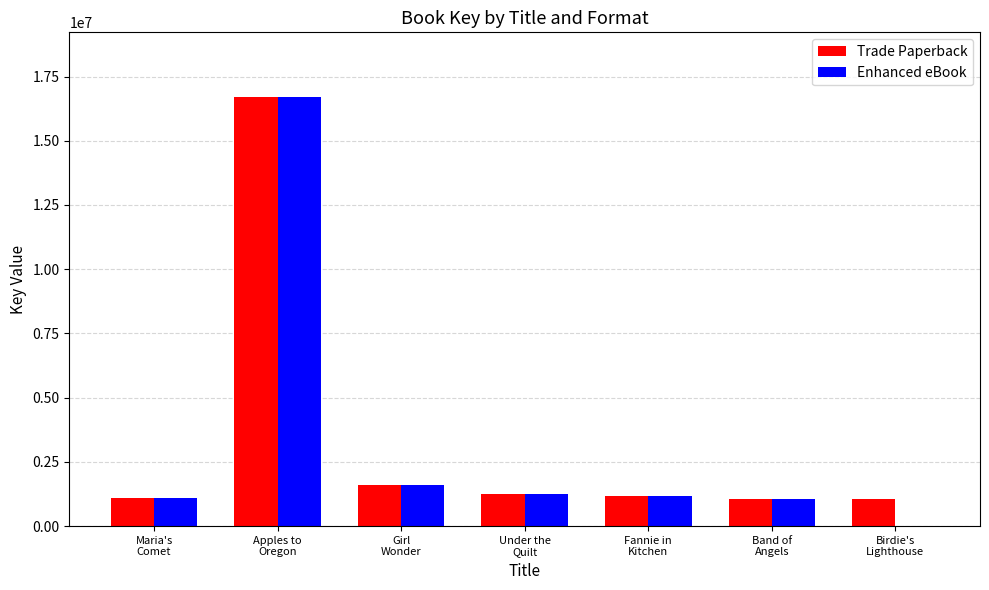

What is the sum of all Trade Paperback values?

23956601